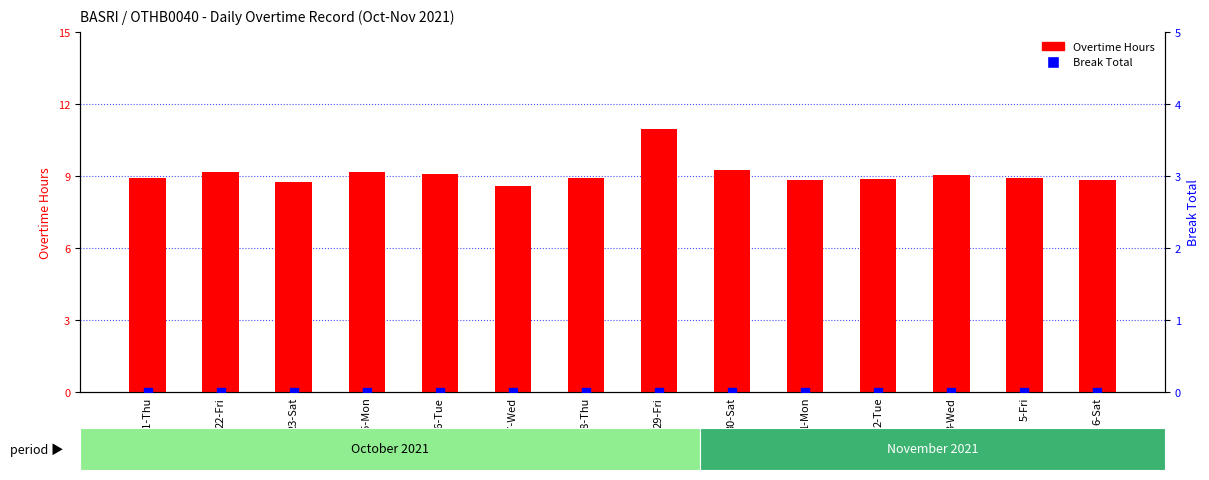

What are all the series names shown in the legend?

Overtime Hours, Break Total